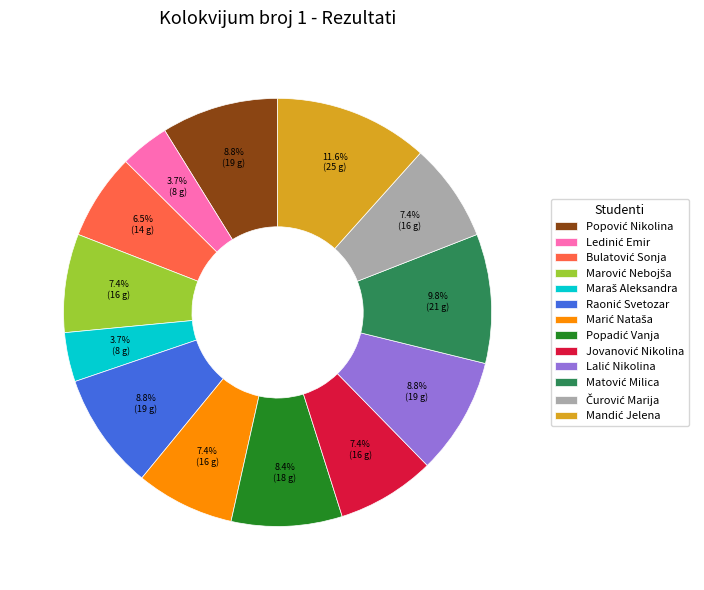

Is there any slice that represents more than half of the pie?

No